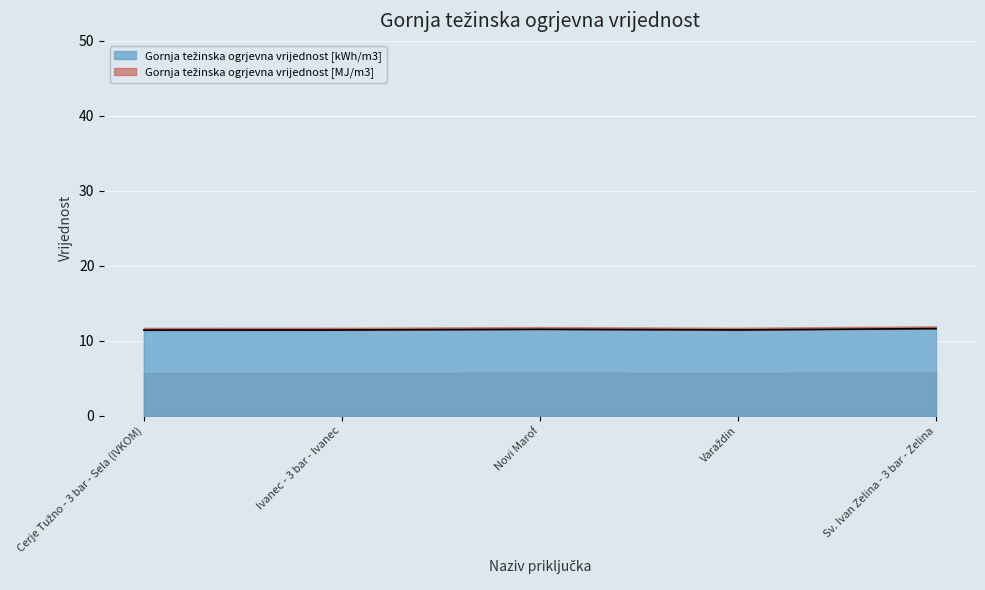

Reading left to right, list all the values displayed in this chart.

11.4	11.5	11.5	11.5	11.6